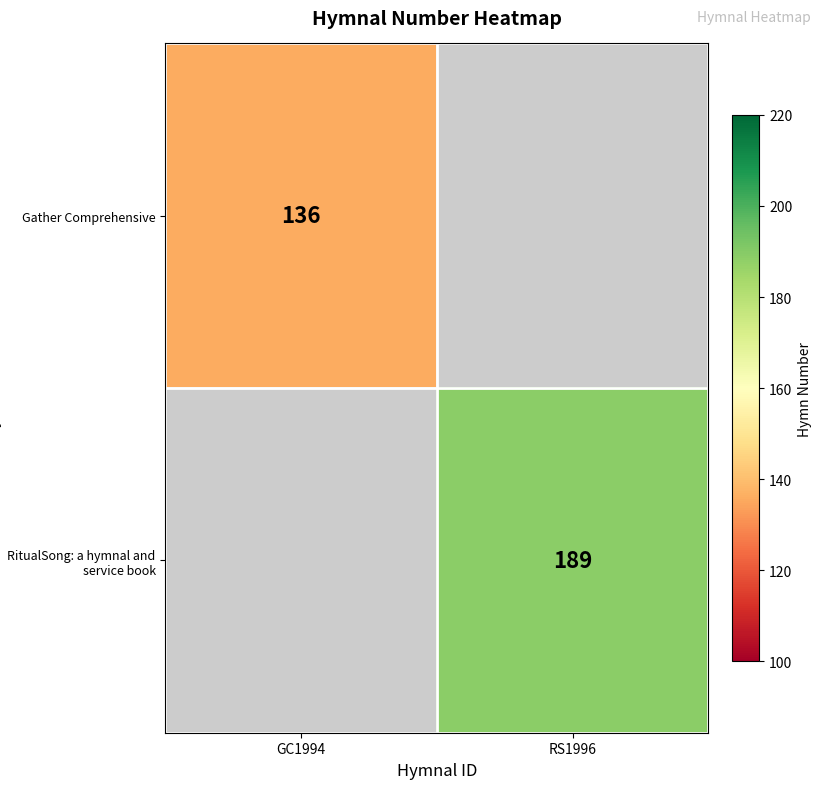

Is it true that Gather Comprehensive equals 136 at GC1994?

True